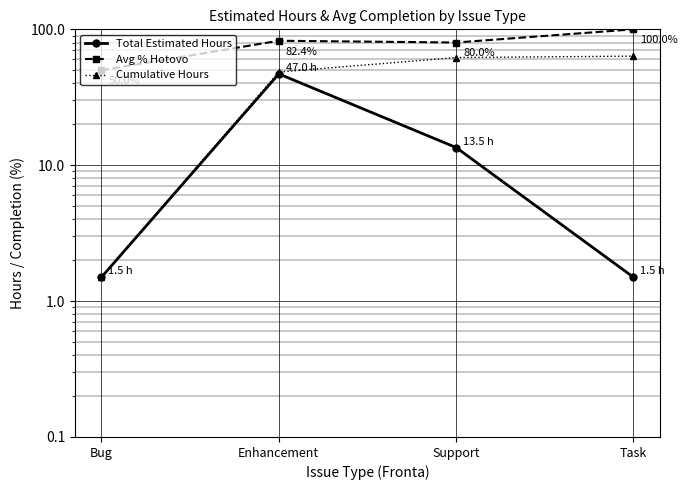

What is the difference between the second highest and second lowest values in the Cumulative Hours series?

13.5